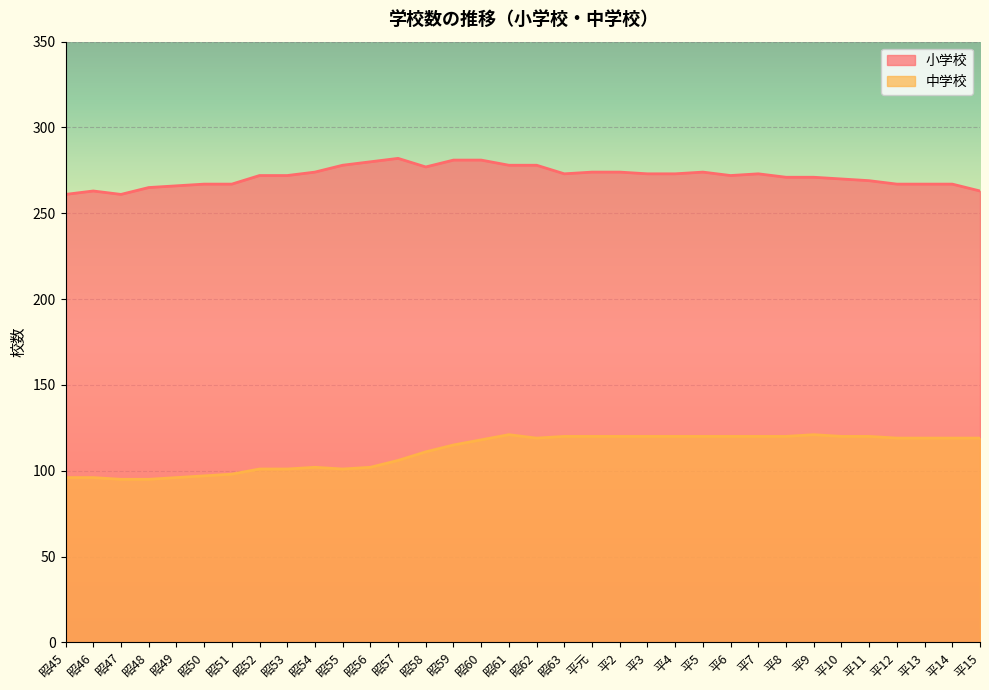

Count the number of data series in this chart.

2